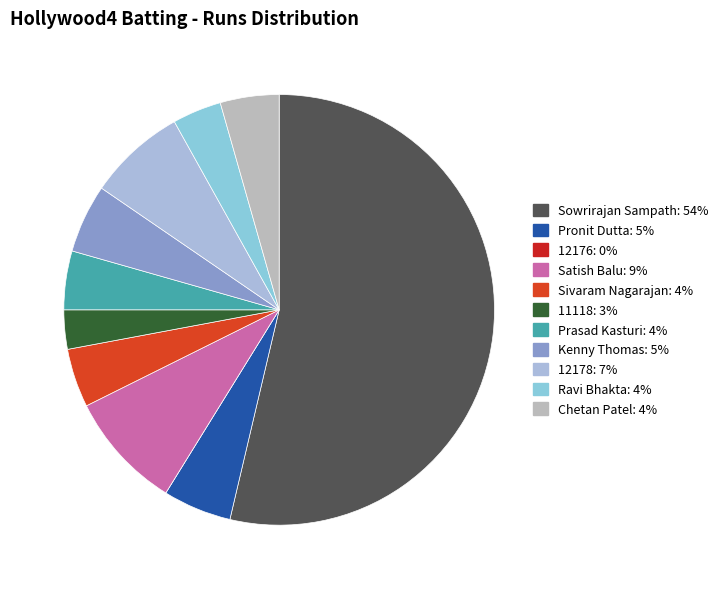

To the nearest percent, what is the combined percentage of Kenny Thomas and Sowrirajan Sampath?

59%